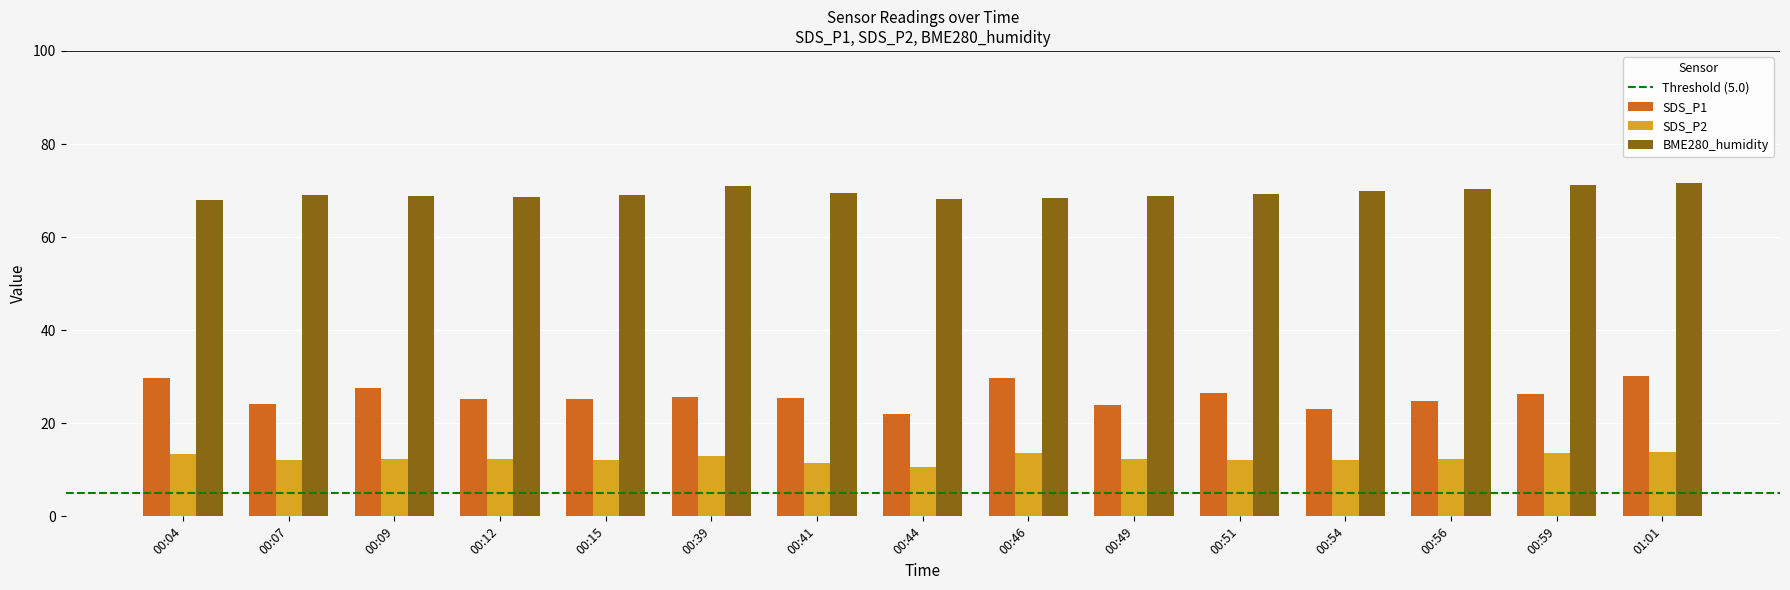

Which series changed the most between 00:46 and 00:49?

SDS_P1